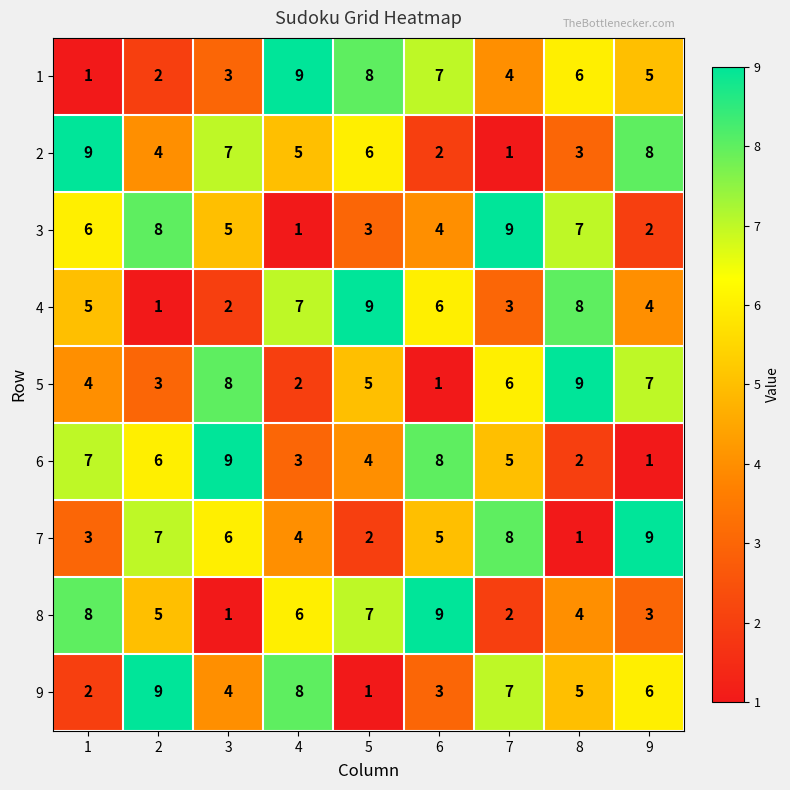

What is the spread (max minus min) of values at 1?

8